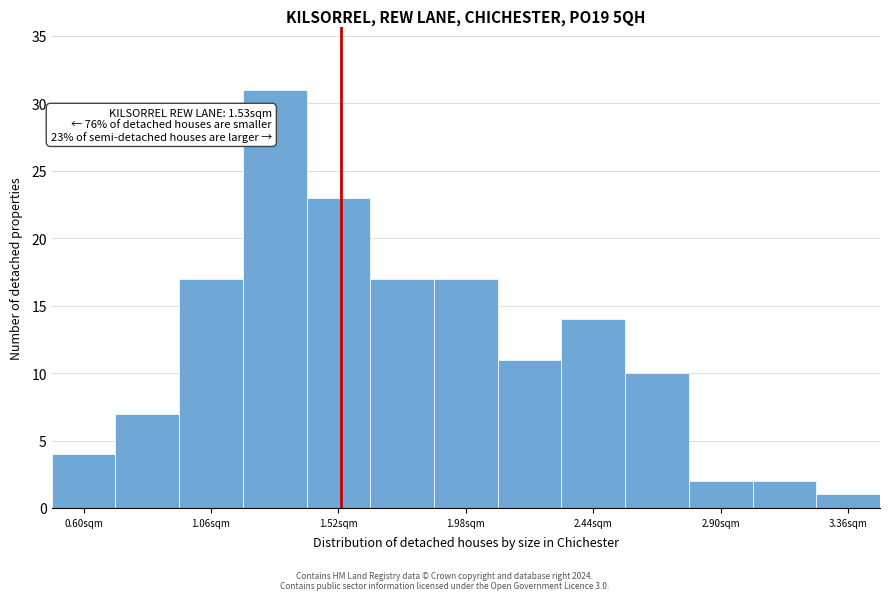

Over which range of the x-axis is the bar tallest?

1.175 to 1.405